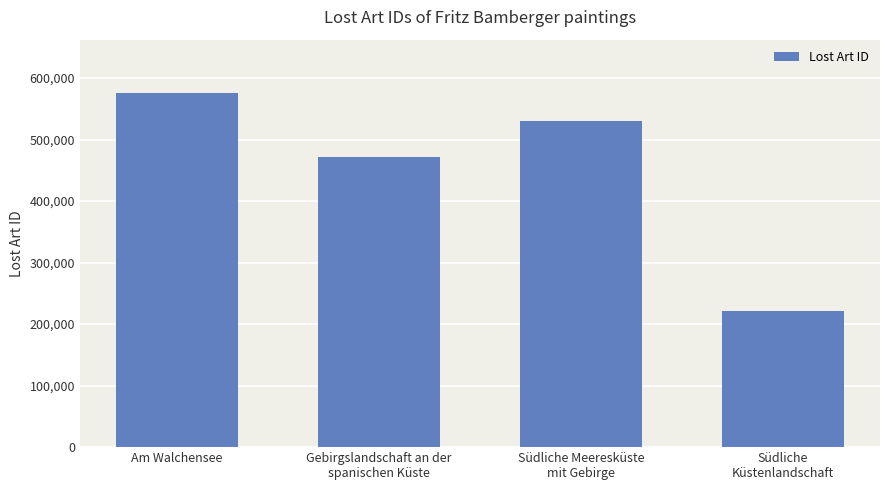

What is the maximum value shown in the chart?

576087